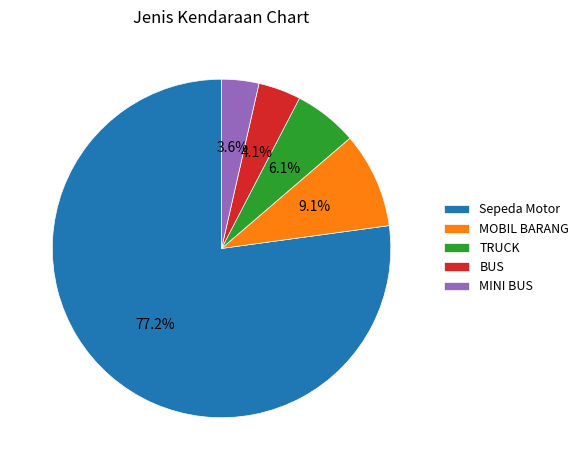

Which slice represents more than half of the pie?

Sepeda Motor